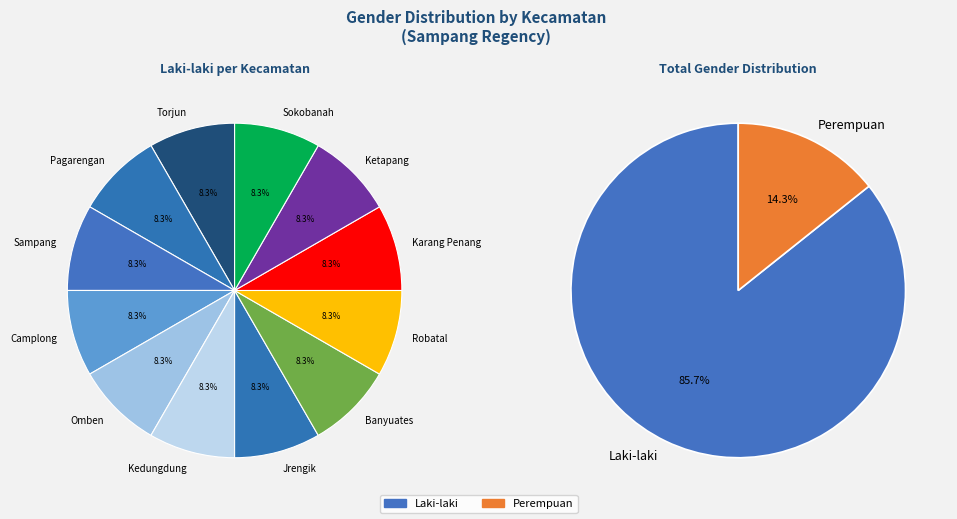

How many slices are in this pie chart?

14